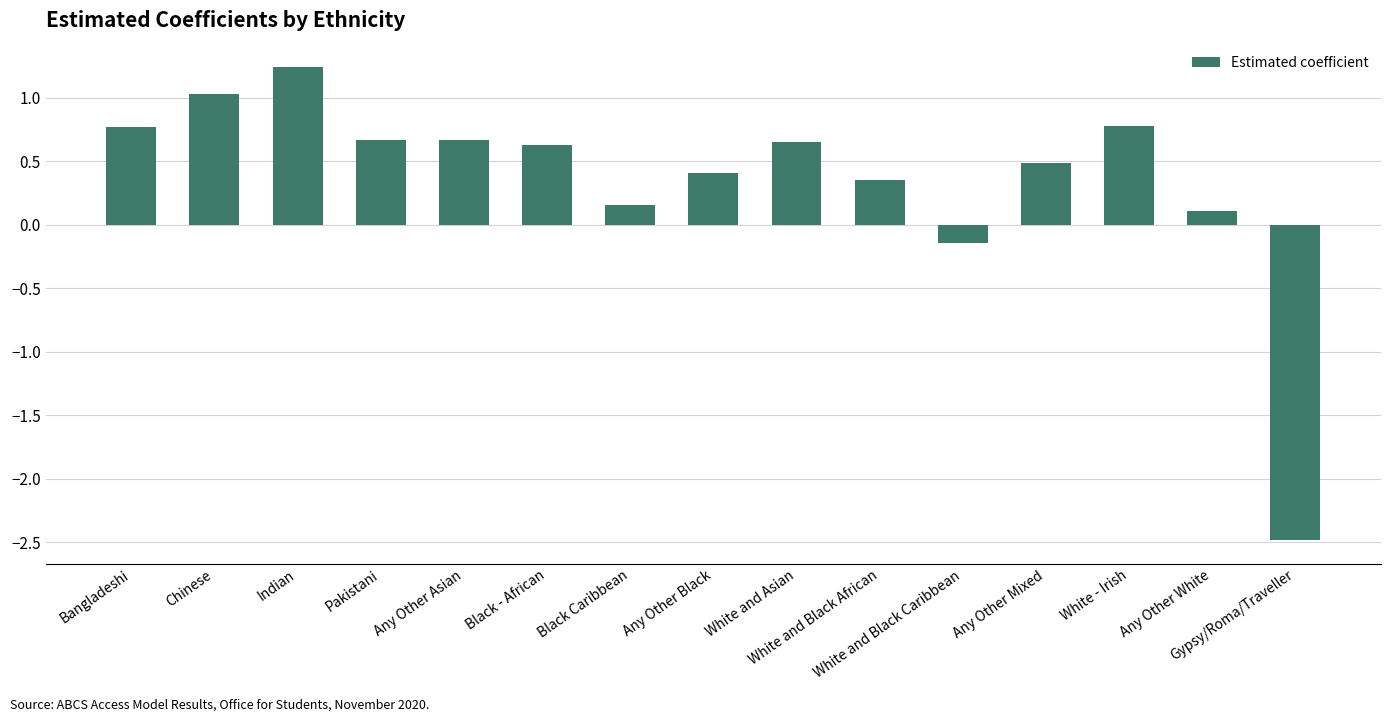

What is the smallest value displayed?

-2.5